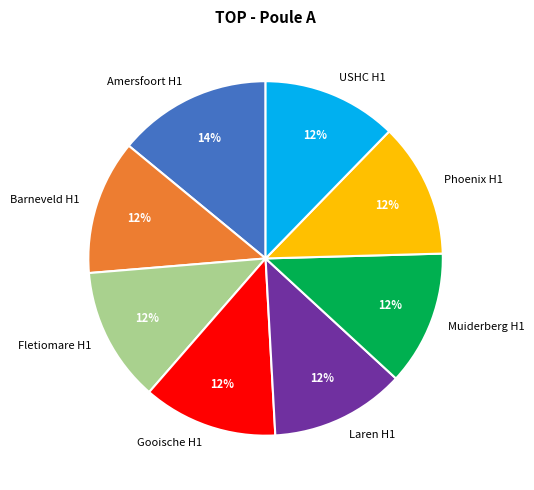

How many segments does this pie chart have?

8